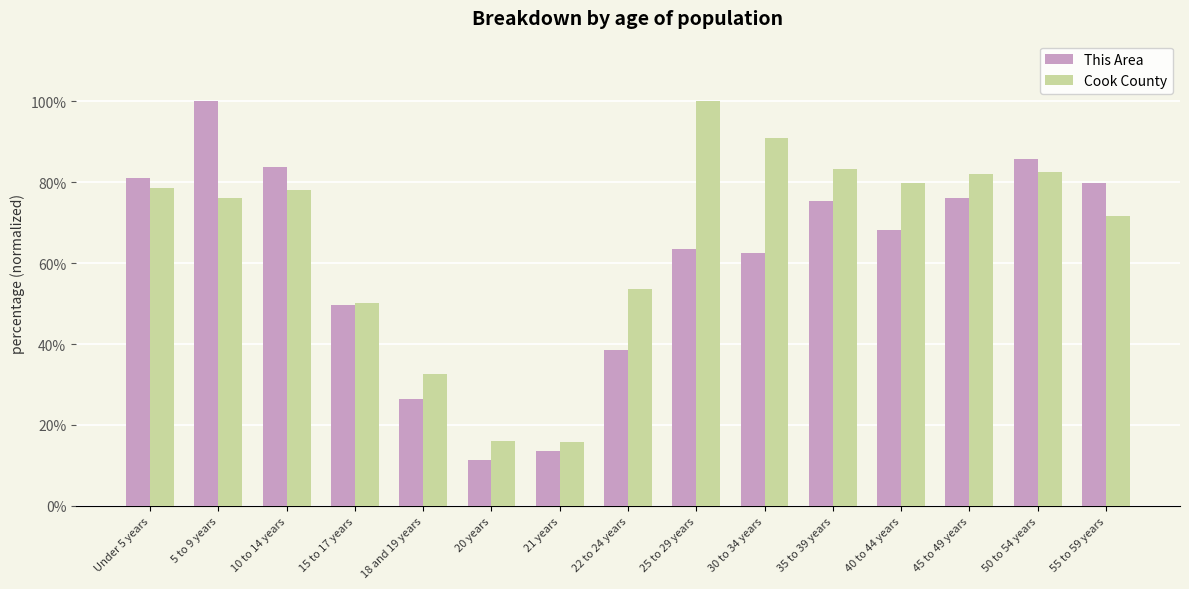

What is the average value of the This Area series?

61.0